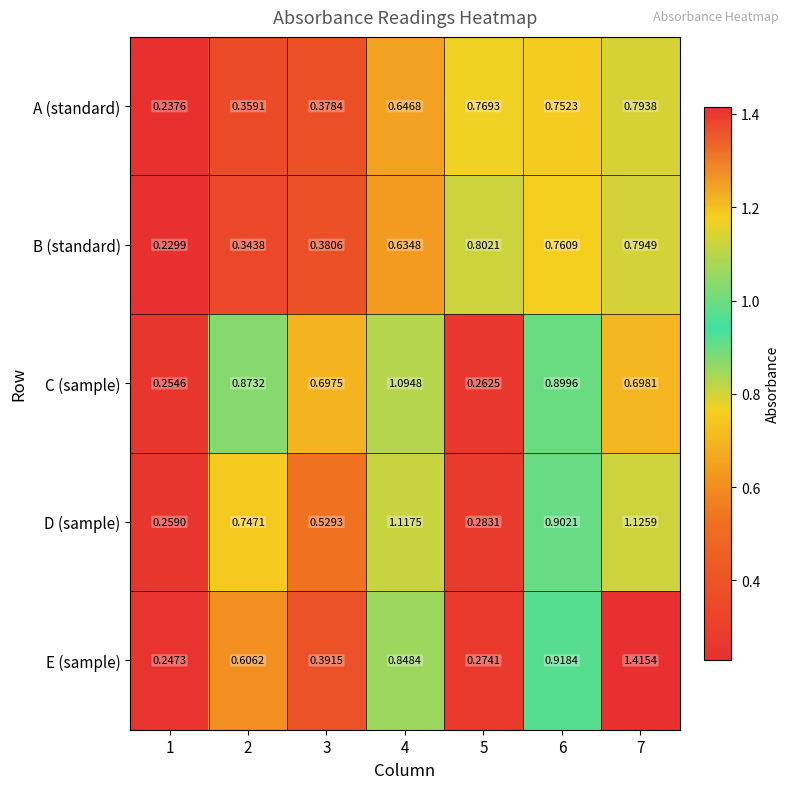

Which series has the widest spread of values?

E (sample)